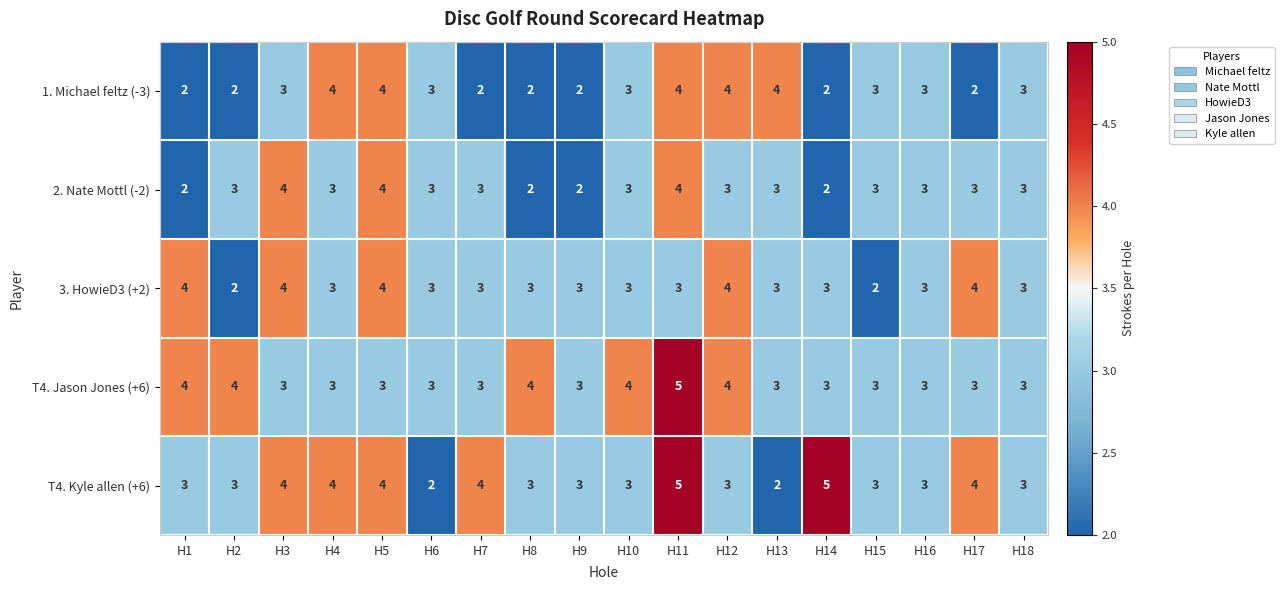

What is the approximate value of T4. Kyle allen (+6) at H10?

3